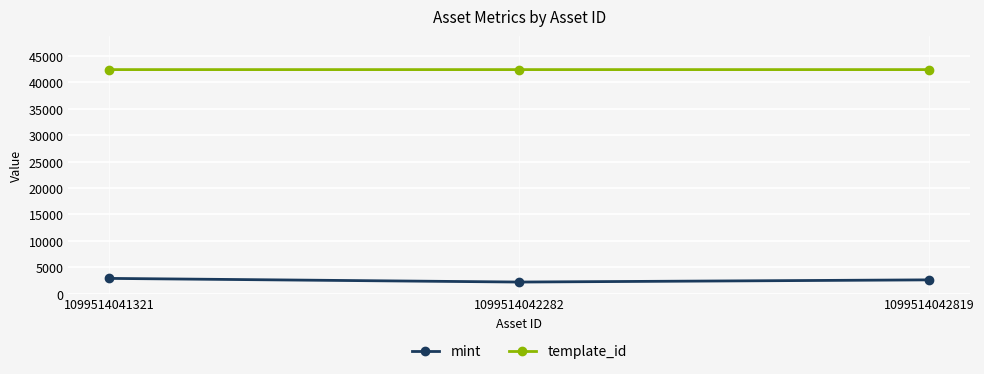

Is the value of template_id at 1099514042282 greater than the value of mint at 1099514041321?

Yes